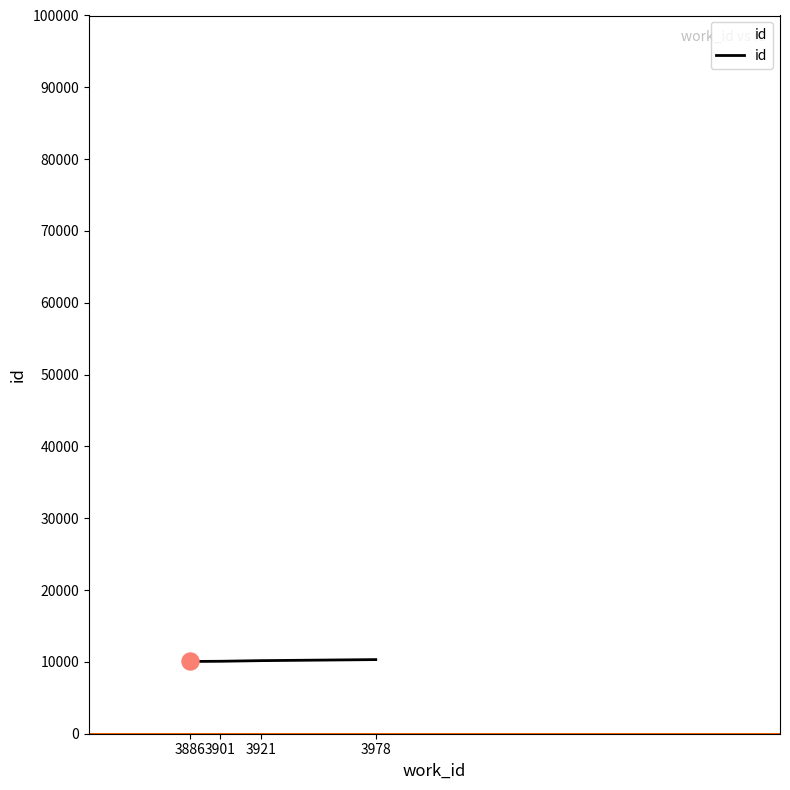

Approximately how many times larger is the value at 3978 compared to 3921?

1.0